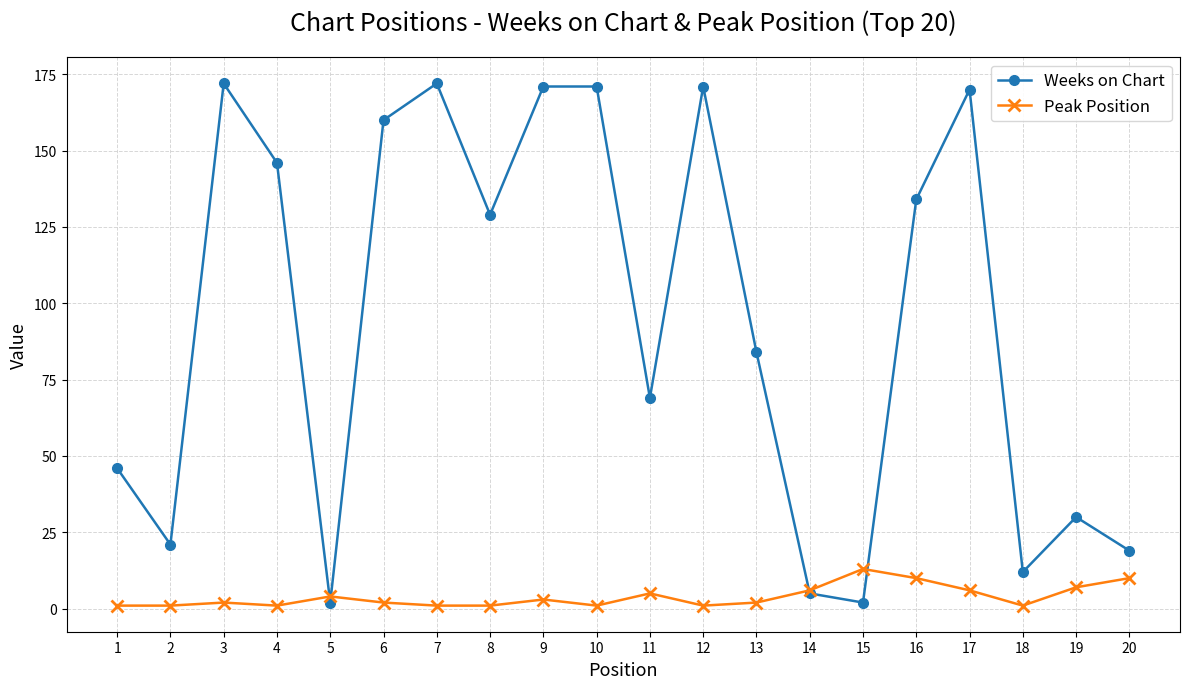

Is it true that Weeks on Chart equals 110 at 11?

False